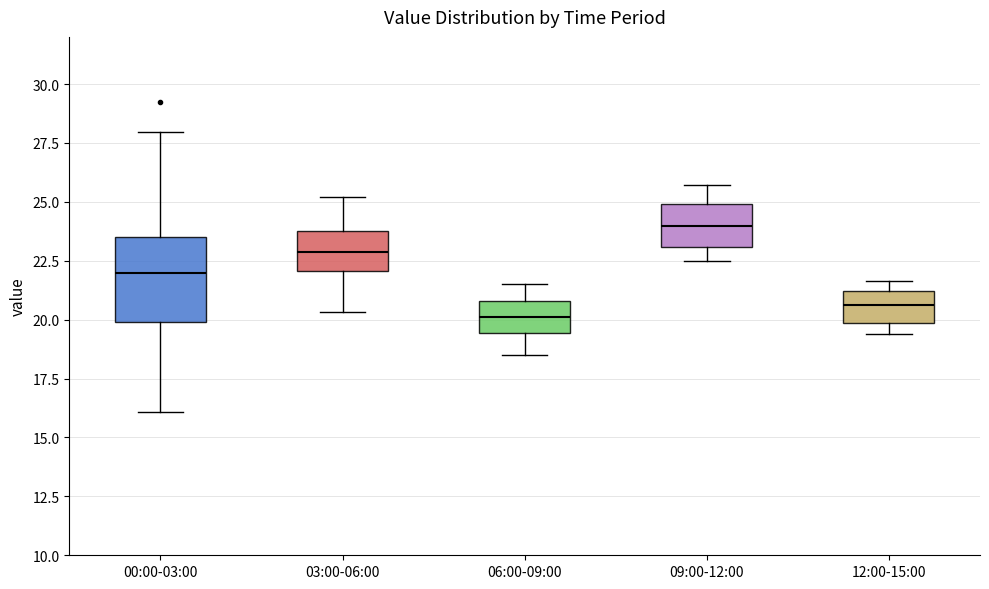

Which box is the tallest, from its lower edge to its upper edge?

00:00-03:00